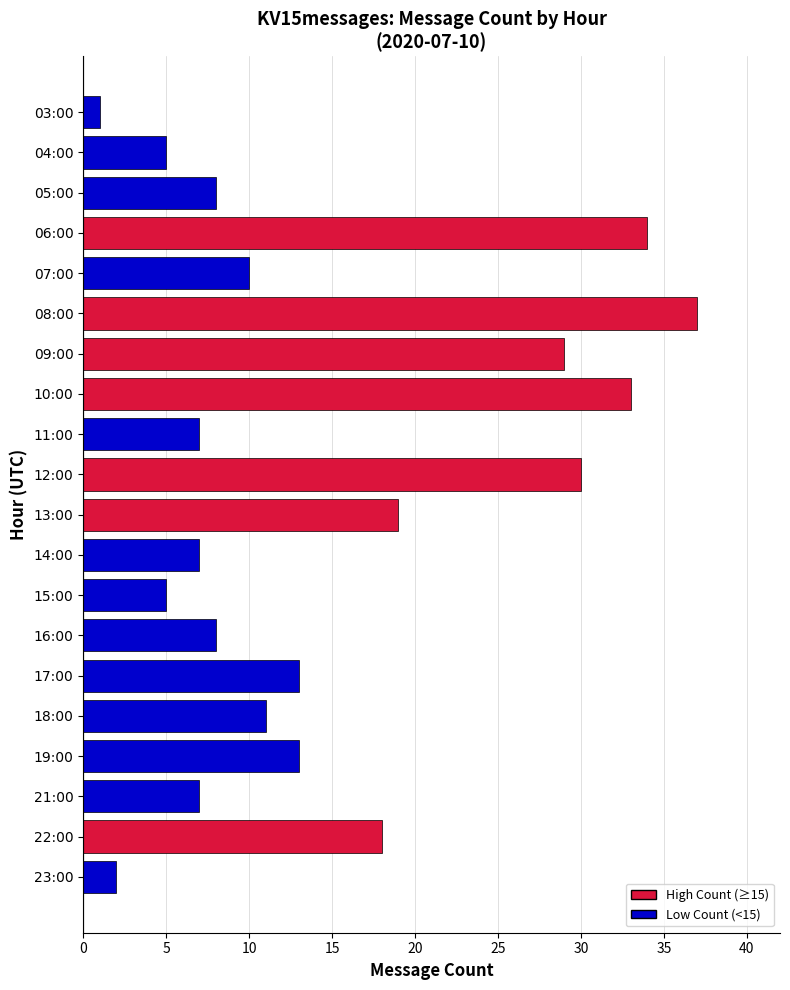

Reading top to bottom, list all the values displayed in this chart.

03:00=1	04:00=5	05:00=8	06:00=34	07:00=10	08:00=37	09:00=29	10:00=33	11:00=7	12:00=30	13:00=19	14:00=7	15:00=5	16:00=8	17:00=13	18:00=11	19:00=13	21:00=7	22:00=18	23:00=2